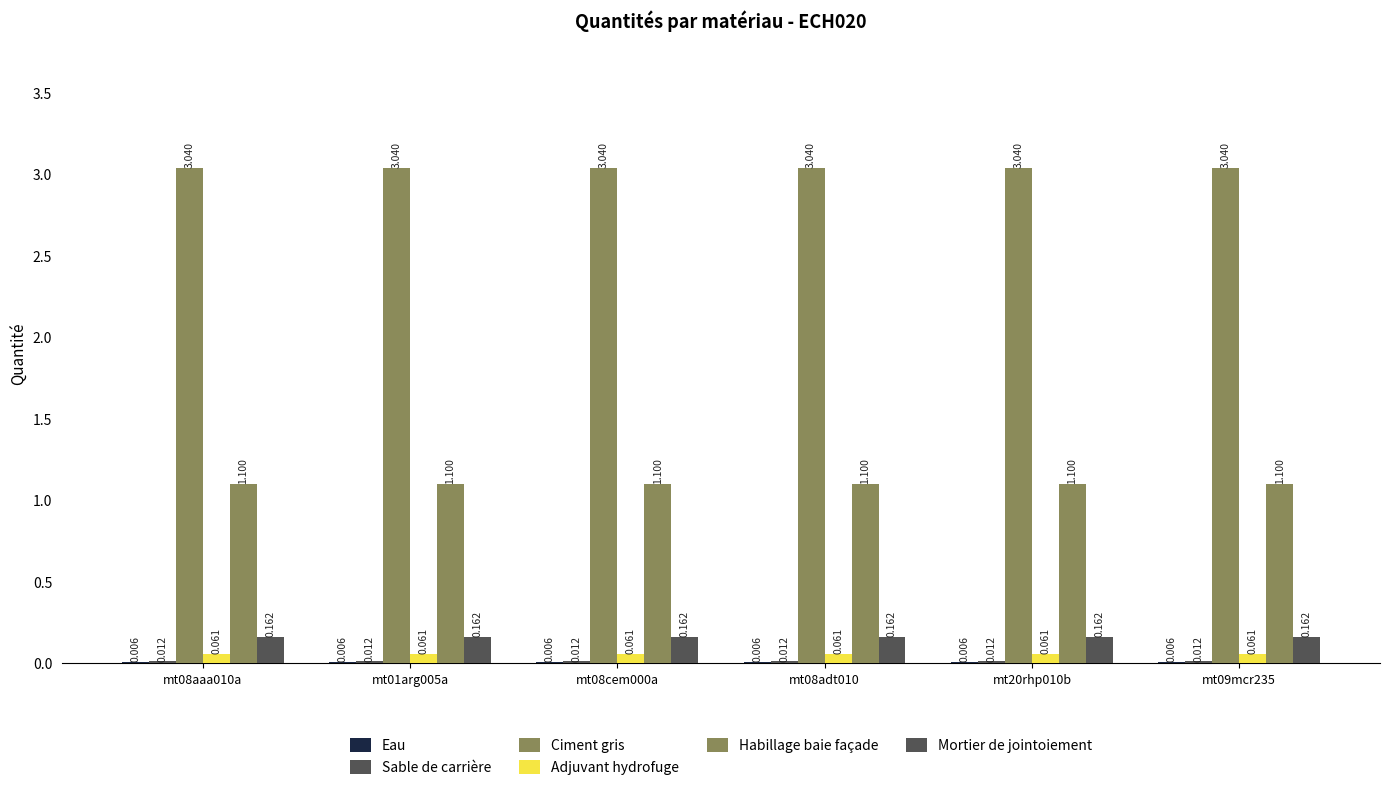

How many groups of bars are there?

6